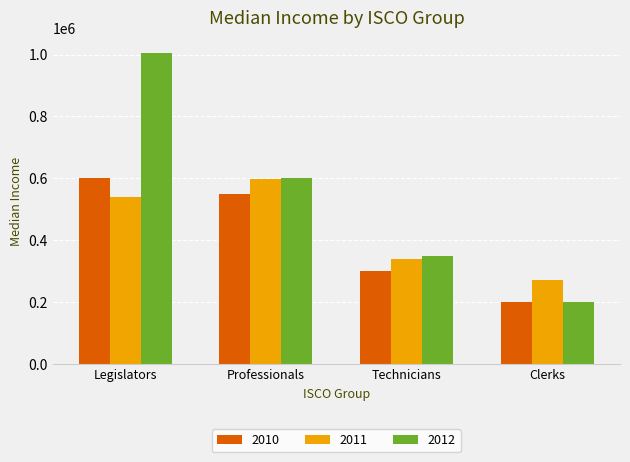

What is the sum of the 2010 values at Clerks and Legislators?

800587